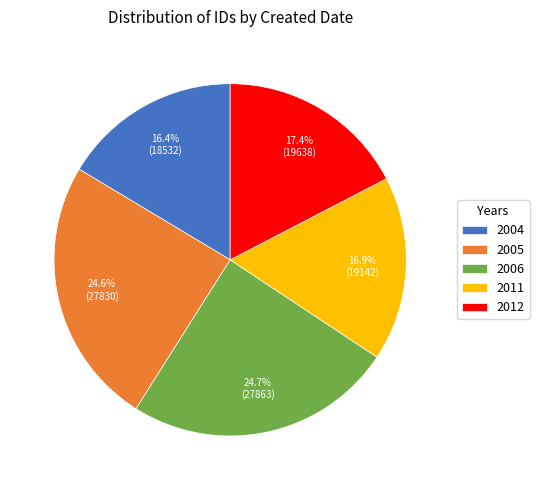

Is there a majority slice in this chart?

No